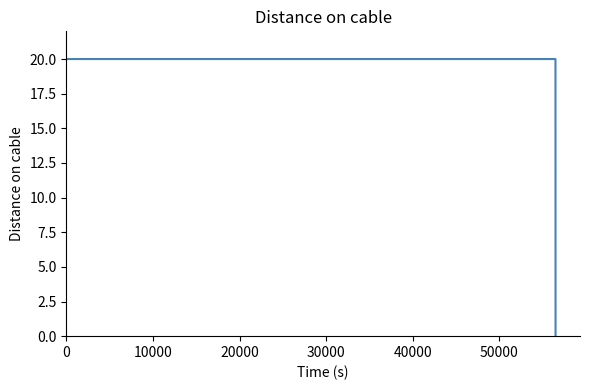

What is the greatest value displayed?

20.0